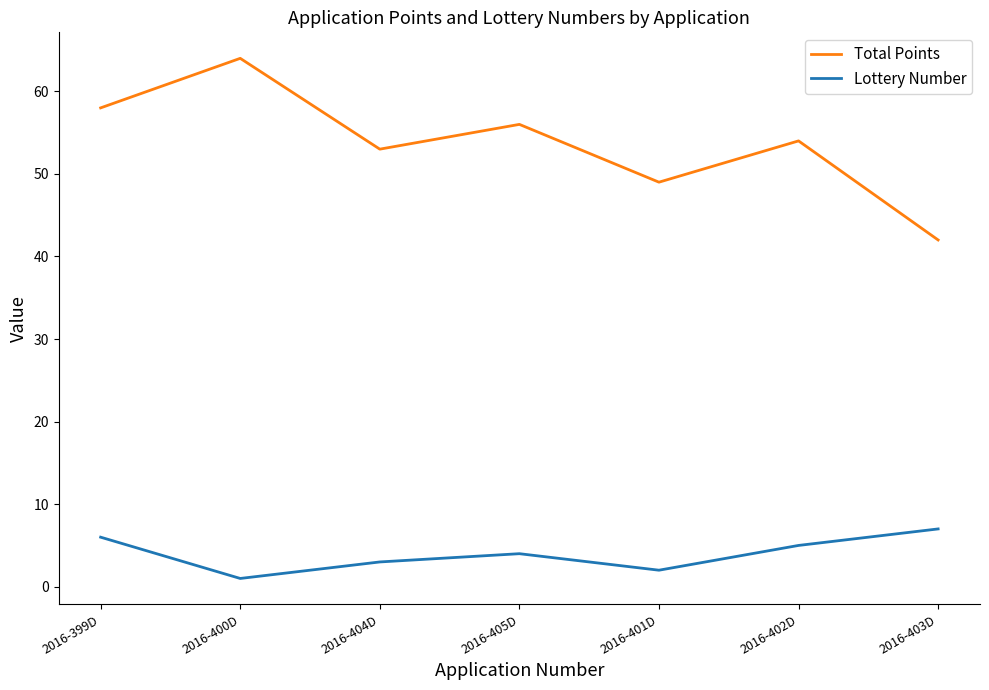

At which category does Lottery Number reach its first local valley?

2016-400D